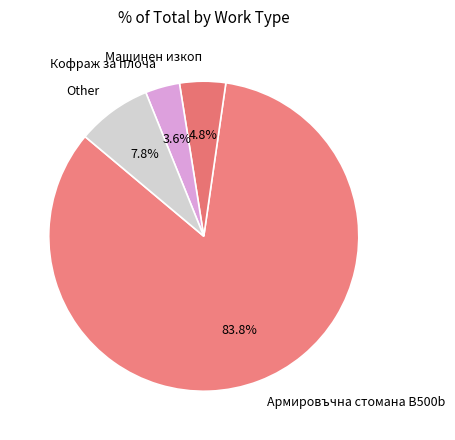

What percentage is the Машинен изкоп slice, to the nearest percent?

5%